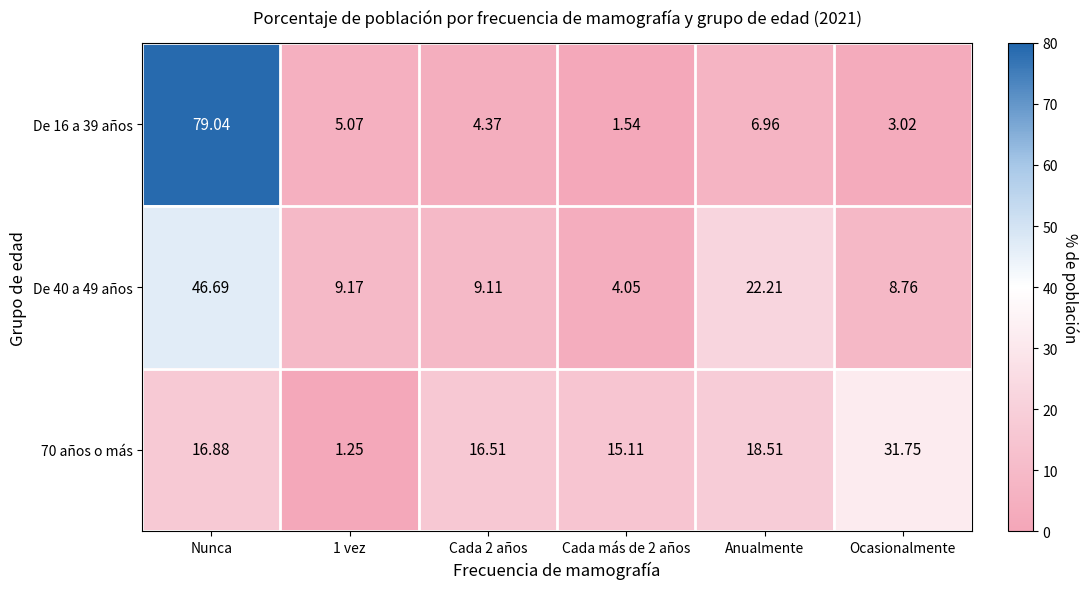

How many categories are shown in the chart?

6